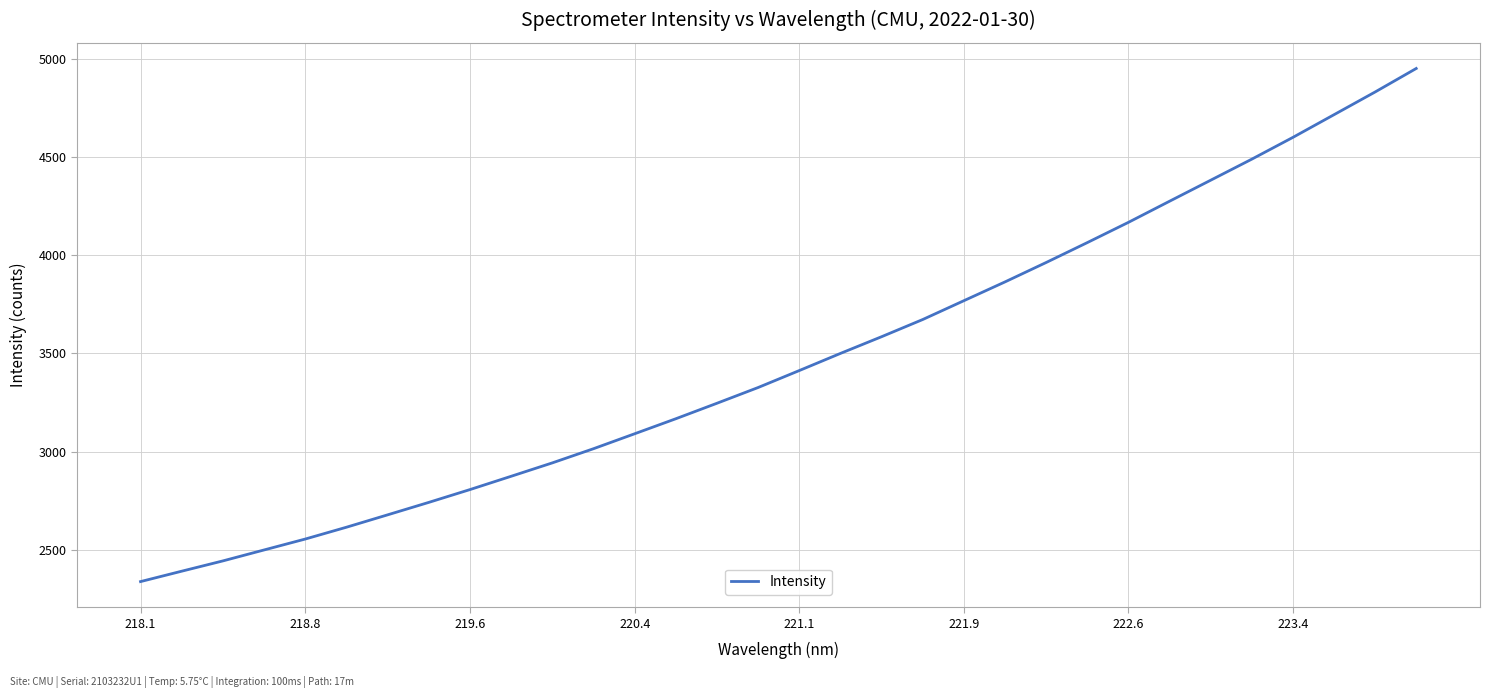

What is the difference between the maximum and minimum values?

2611.7